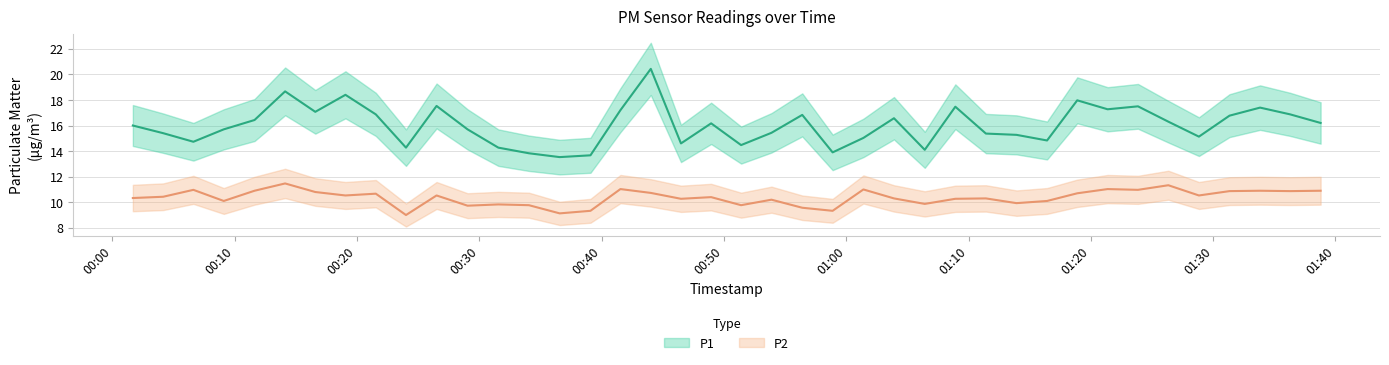

How many lines are shown in the chart?

2